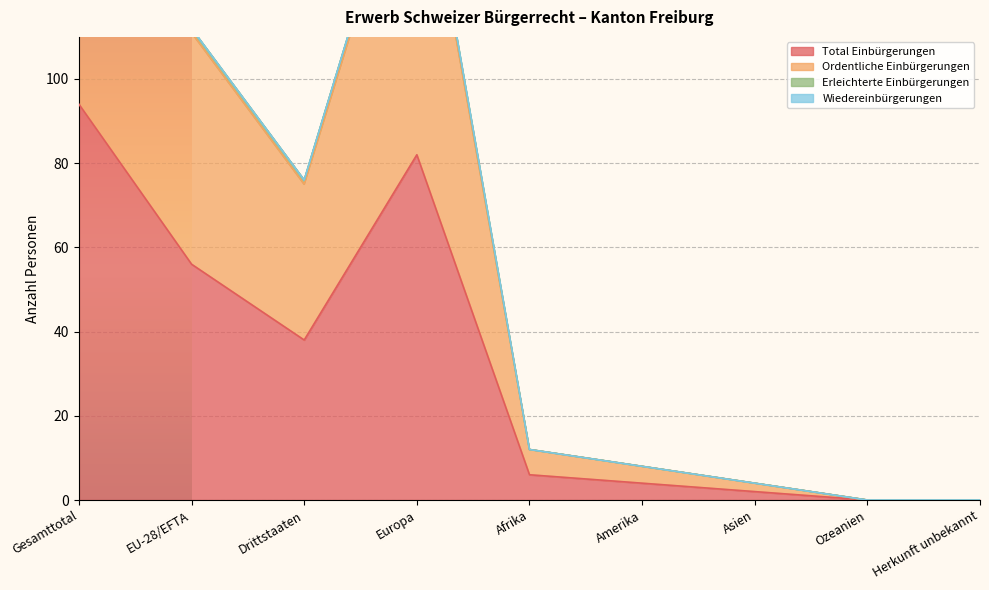

Is it true that Erleichterte Einbürgerungen equals 7 at Asien?

False